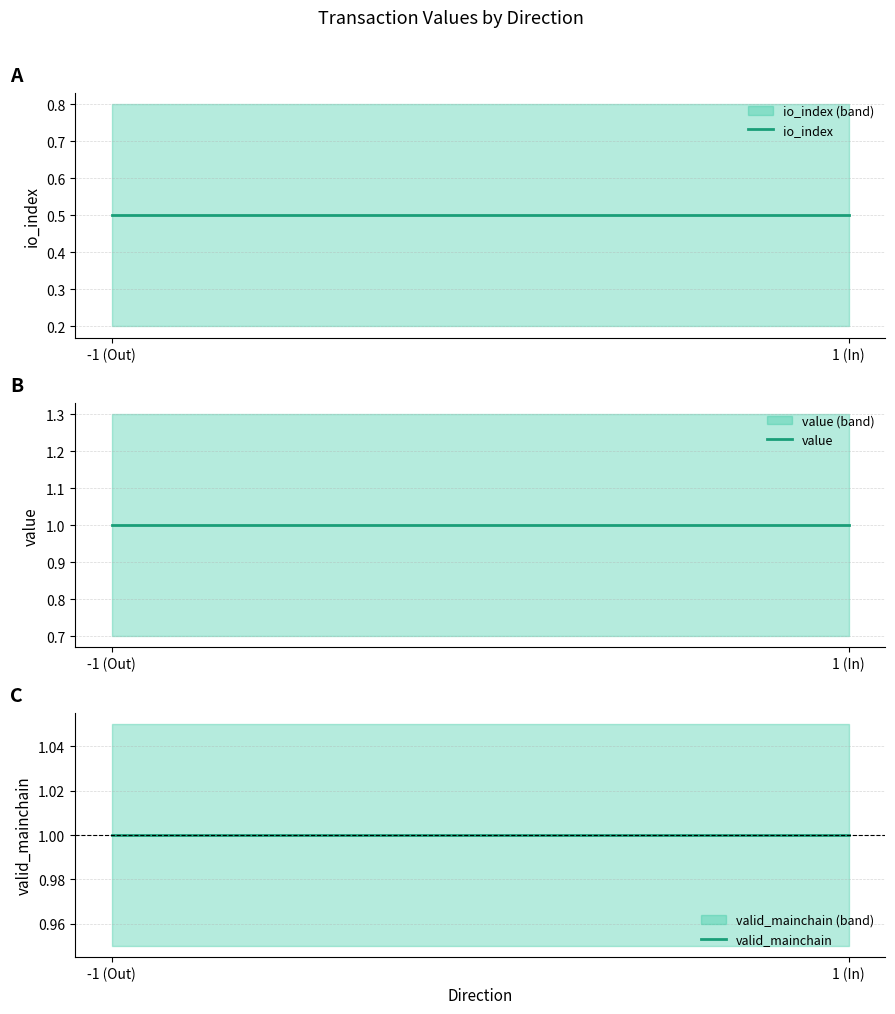

What is the label of the 2nd point from the left?

1 (In)